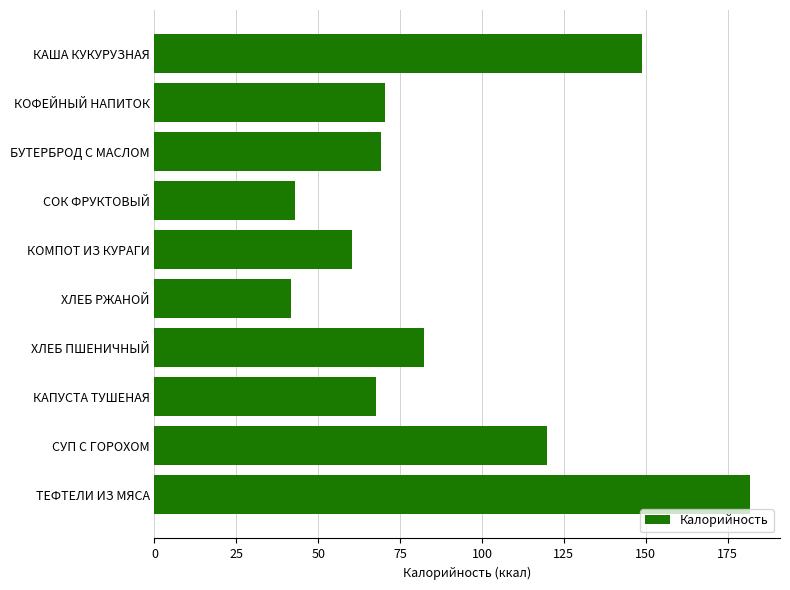

What is the label of the 10th bar from the top?

ТЕФТЕЛИ ИЗ МЯСА